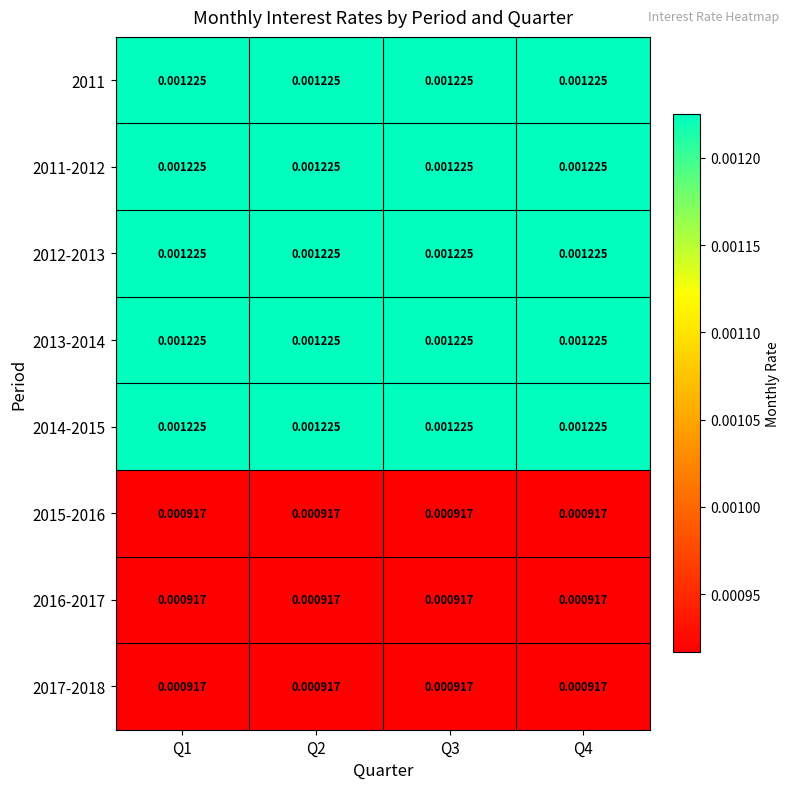

Is the value of 2013-2014 at Q1 greater than the value of 2015-2016 at Q2?

Yes